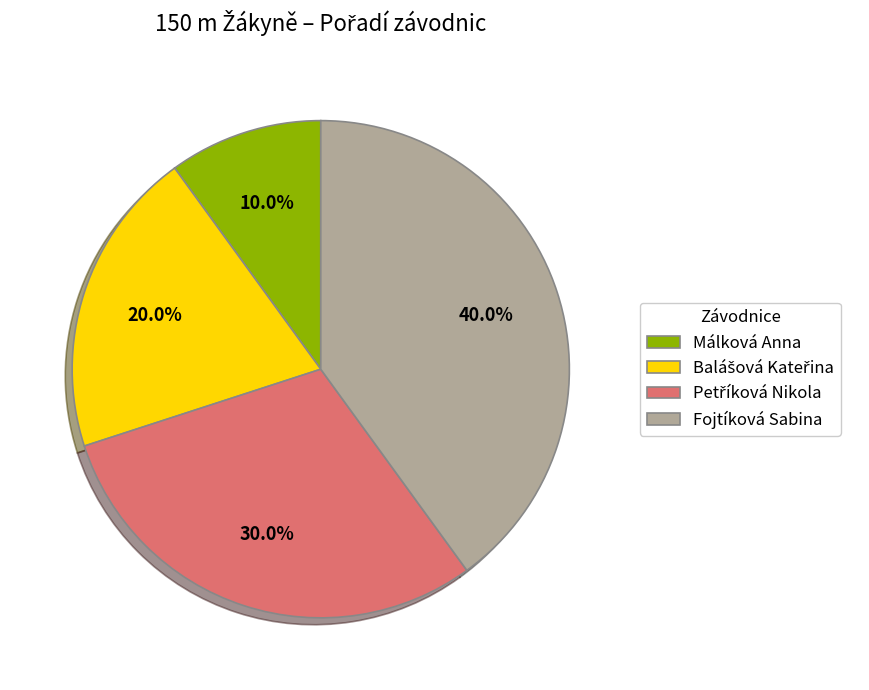

Does any single category account for the majority?

No